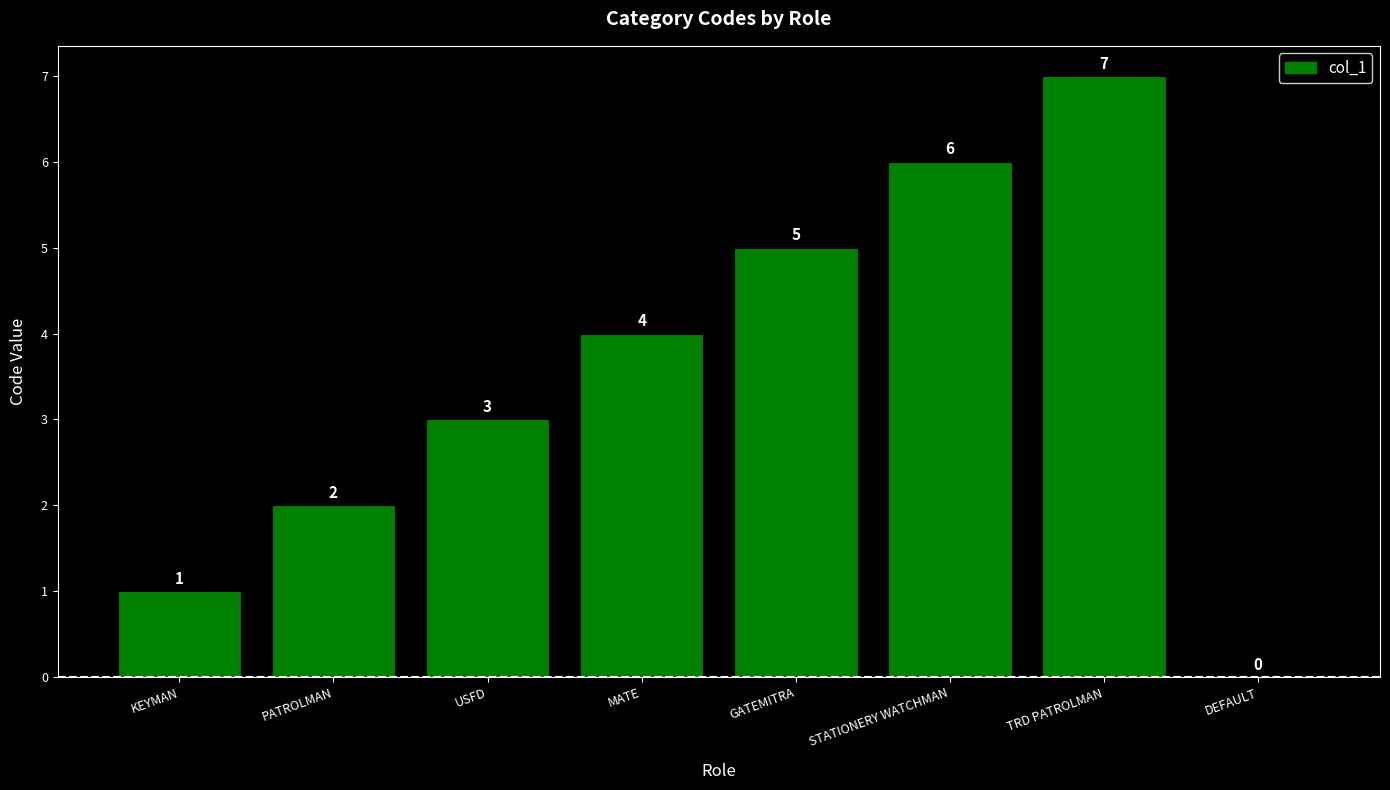

What value does the data have at STATIONERY WATCHMAN?

6